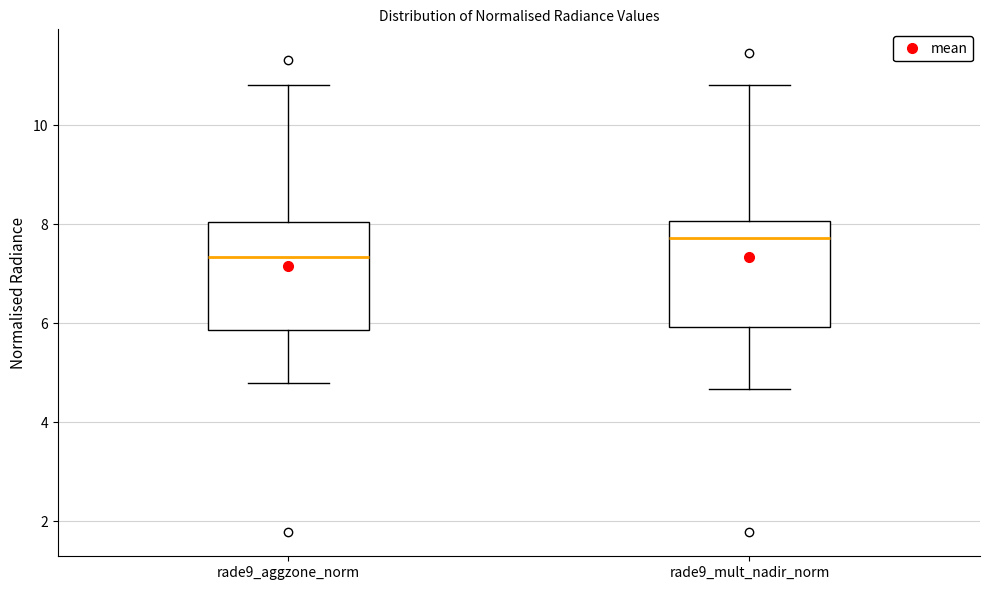

Where is the upper edge of the box for rade9_aggzone_norm on the y-axis? The values are not printed on the chart, so give them approximately, as read against the axis.

8.0